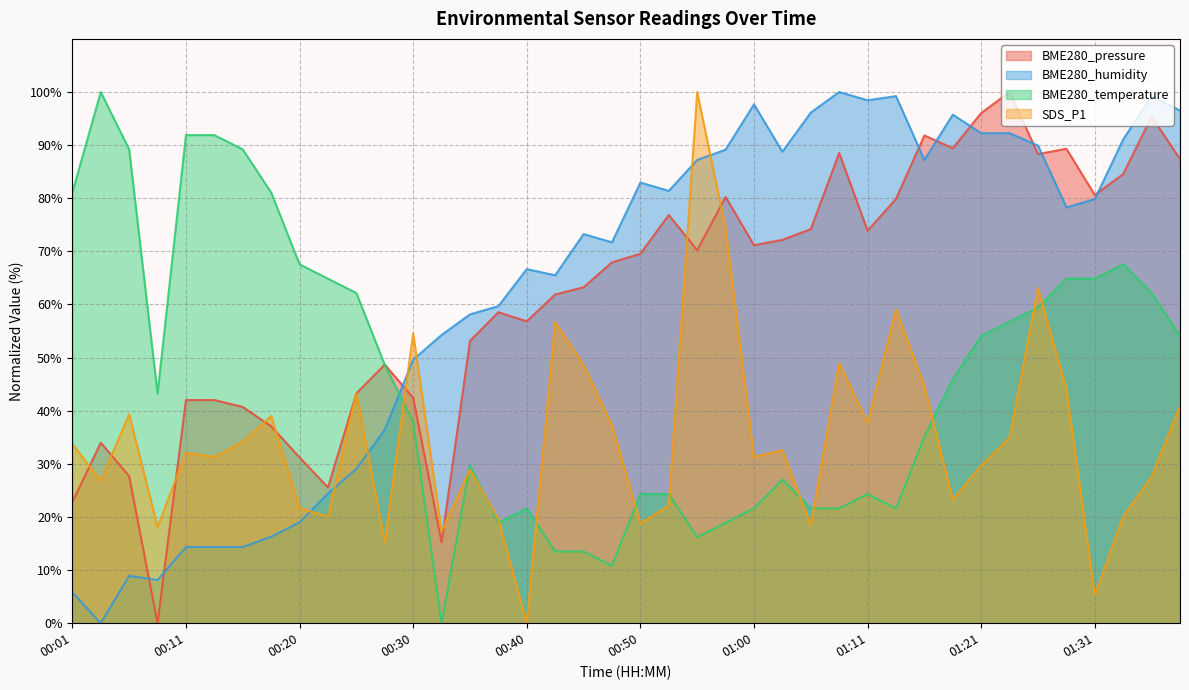

At how many categories does at least one series exceed 56?

36